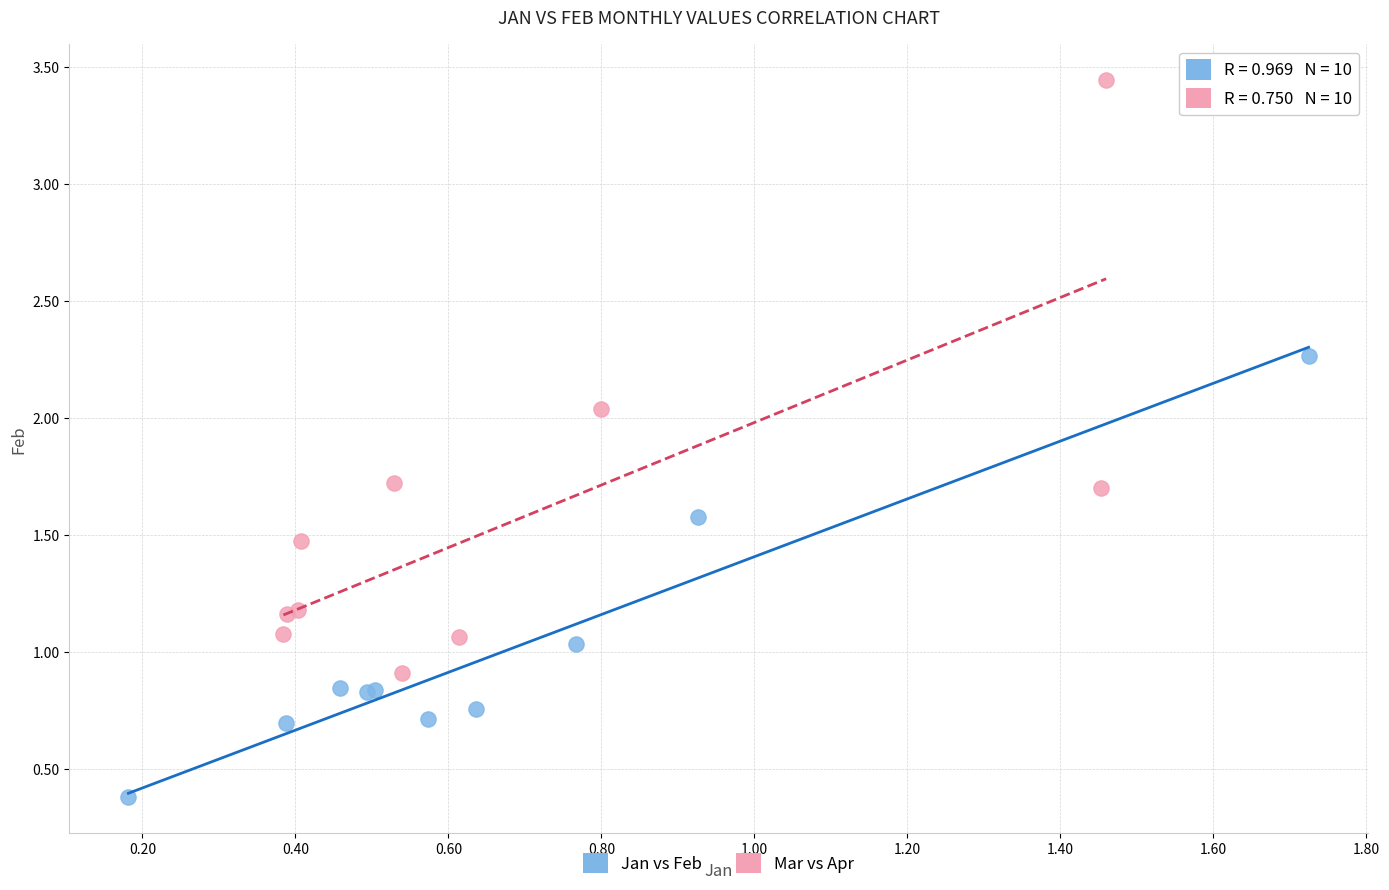

Which series reaches the maximum Y coordinate?

Mar vs Apr